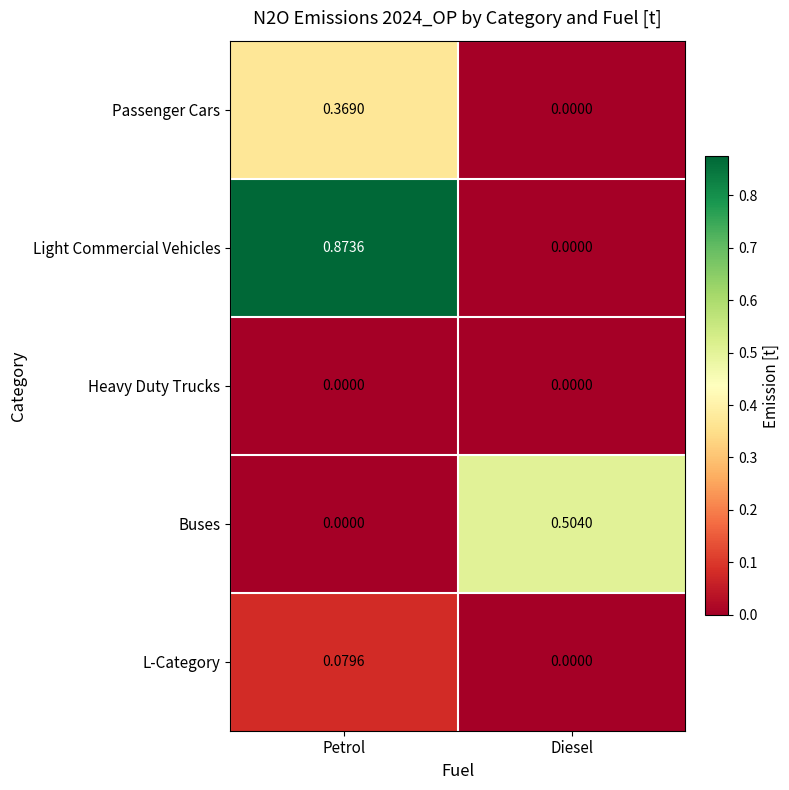

Between Petrol and Diesel, which series saw the biggest shift?

Light Commercial Vehicles